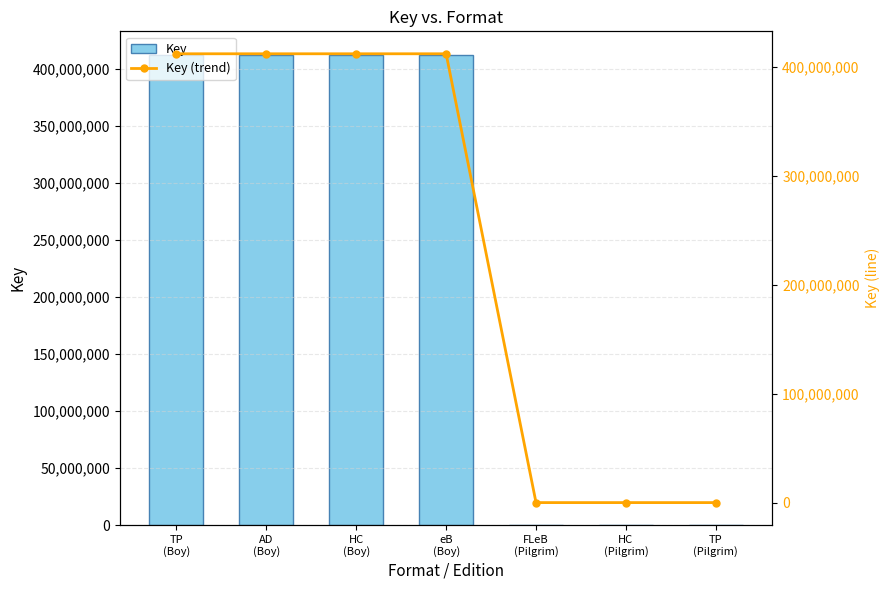

Reading left to right, list all the values displayed in this chart.

Key: 412394819	412394819	412394819	412394819	331461	331461	331461
Key (trend): 412394819	412394819	412394819	412394819	331461	331461	331461